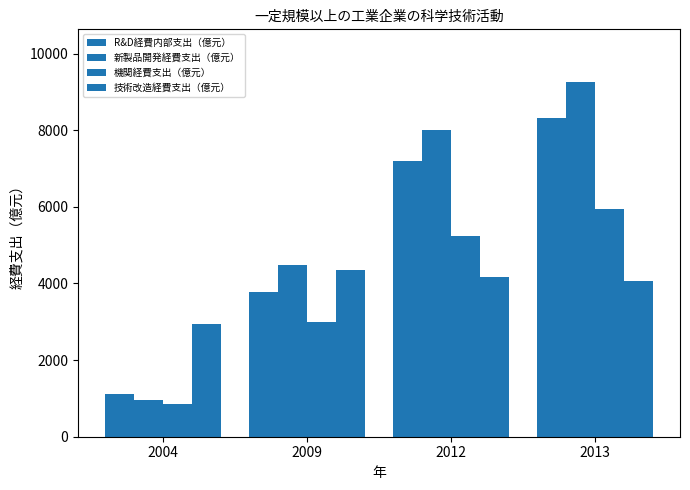

Between 2009 and 2013, which series saw the biggest shift?

新製品開発経費支出（億元）